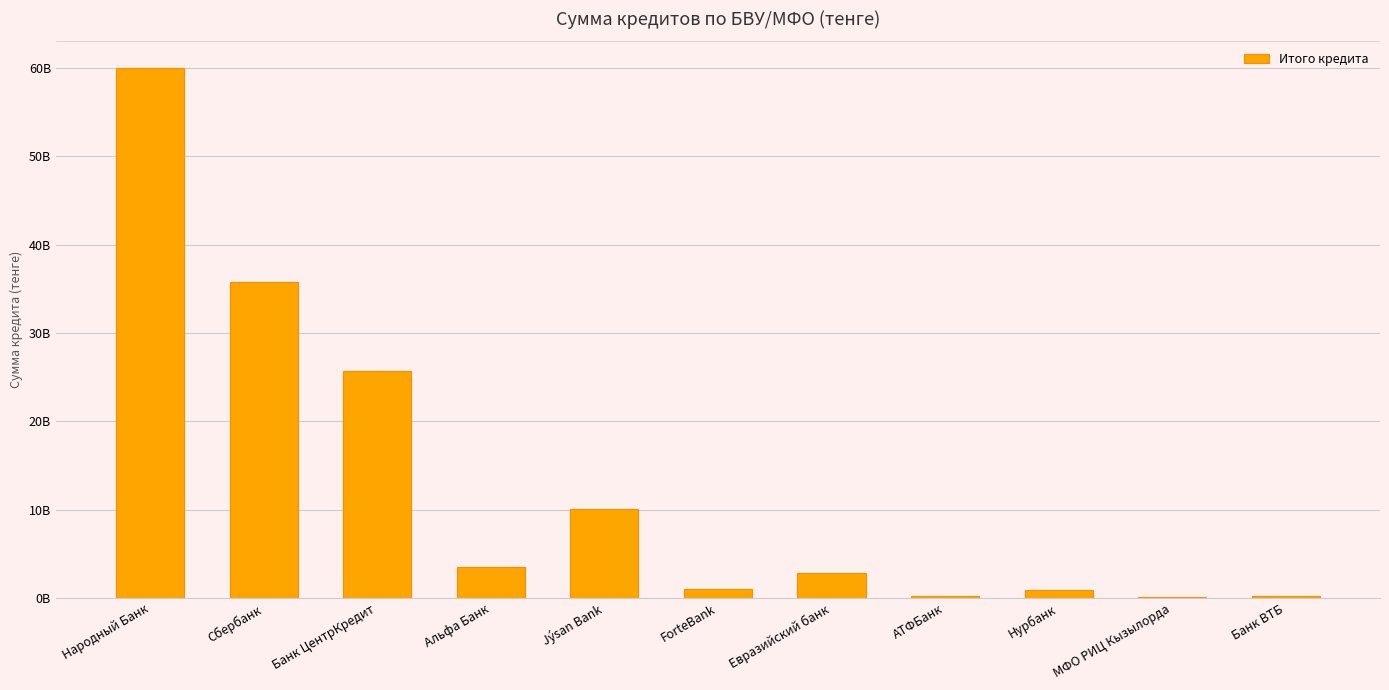

Reading left to right, extract all data points from this chart.

Народный Банк=60002236573.9	Сбербанк=35714496851.0	Банк ЦентрКредит=25731551956.0	Альфа Банк=3528596487.0	Jýsan Bank=10045288532.5	ForteBank=1081950000.0	Евразийский банк=2814063282.0	АТФБанк=192556073.0	Нурбанк=889318900.0	МФО РИЦ Кызылорда=171000000.0	Банк ВТБ=278119700.0